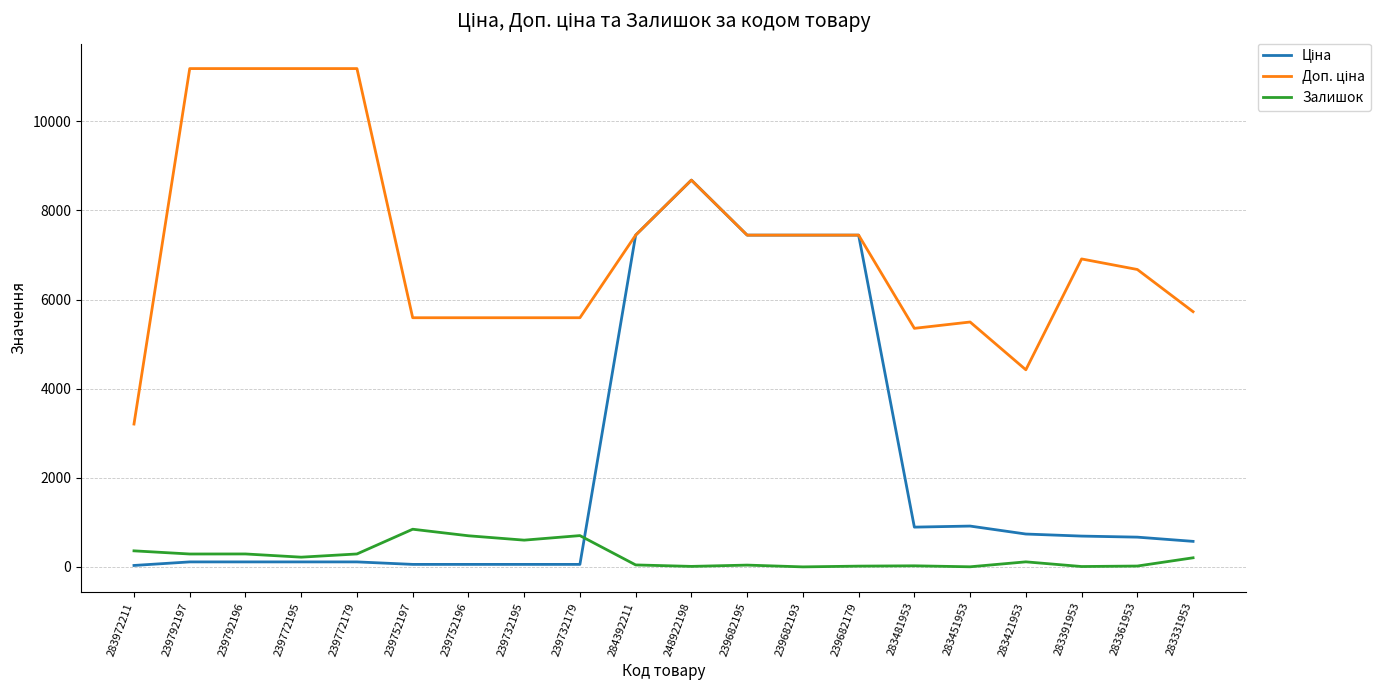

What is the greatest value displayed?

11182.0